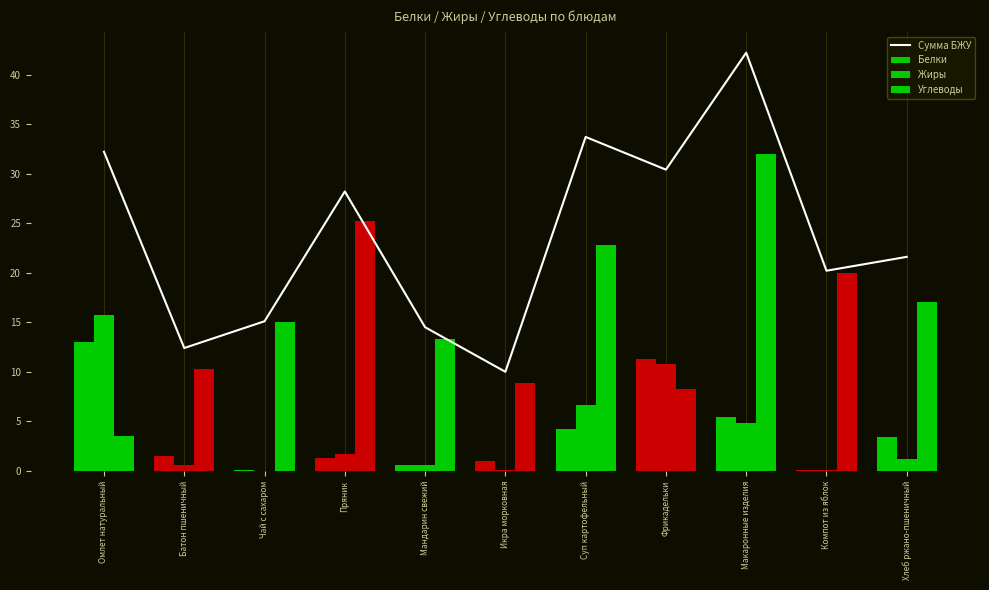

What is the difference between the second highest and minimum values in the Жиры series?

10.8